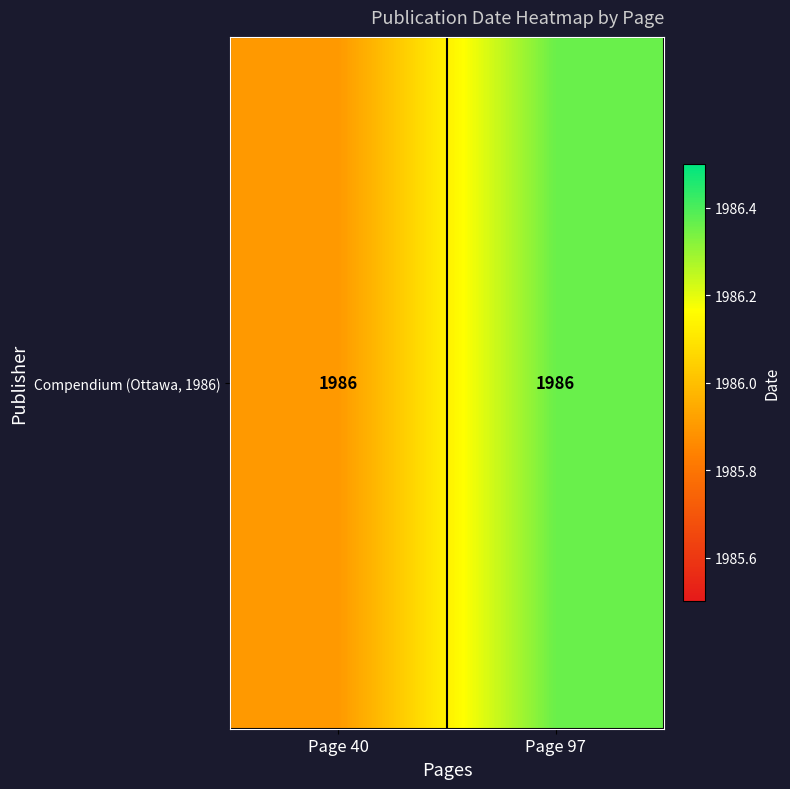

Reading left to right, extract all data points from this chart.

Page 40=1985.9	Page 97=1986.4